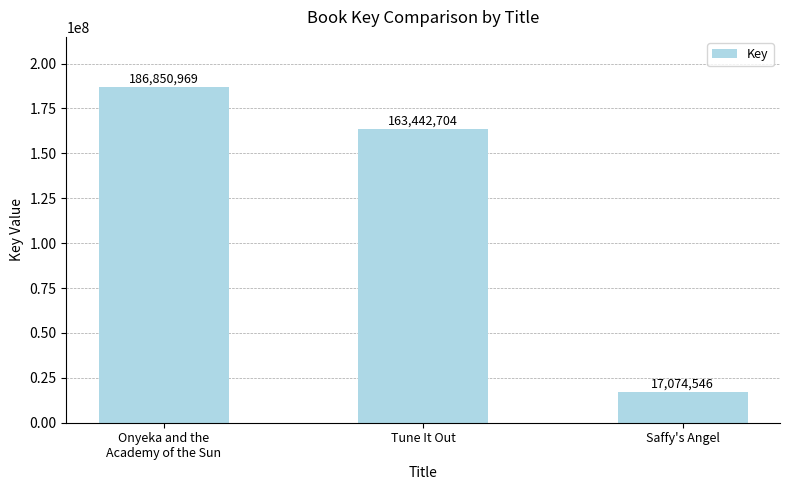

How many categories are shown in the chart?

3